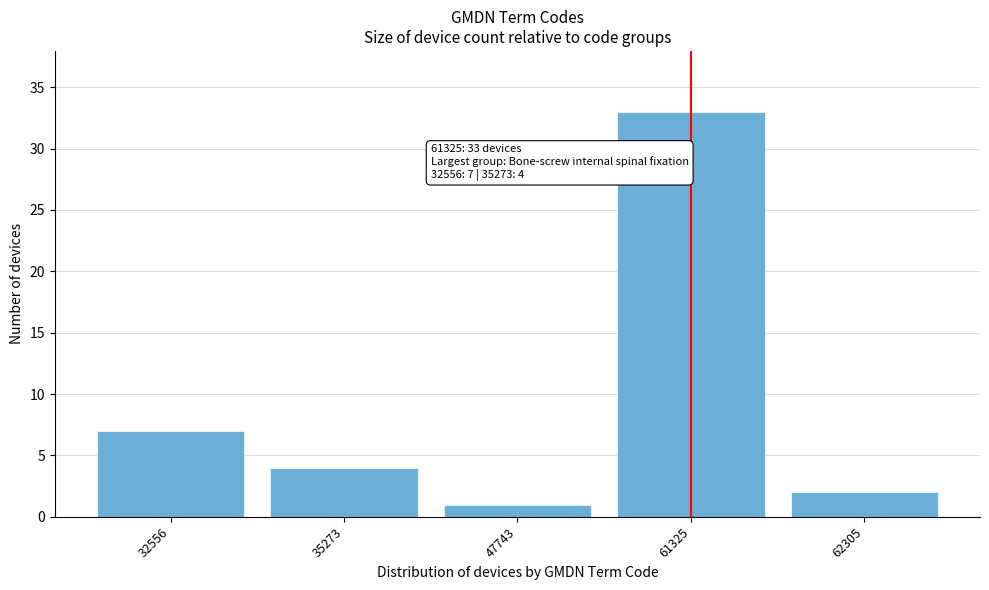

Reading left to right, list all the values displayed in this chart.

32556=7	35273=4	47743=1	61325=33	62305=2